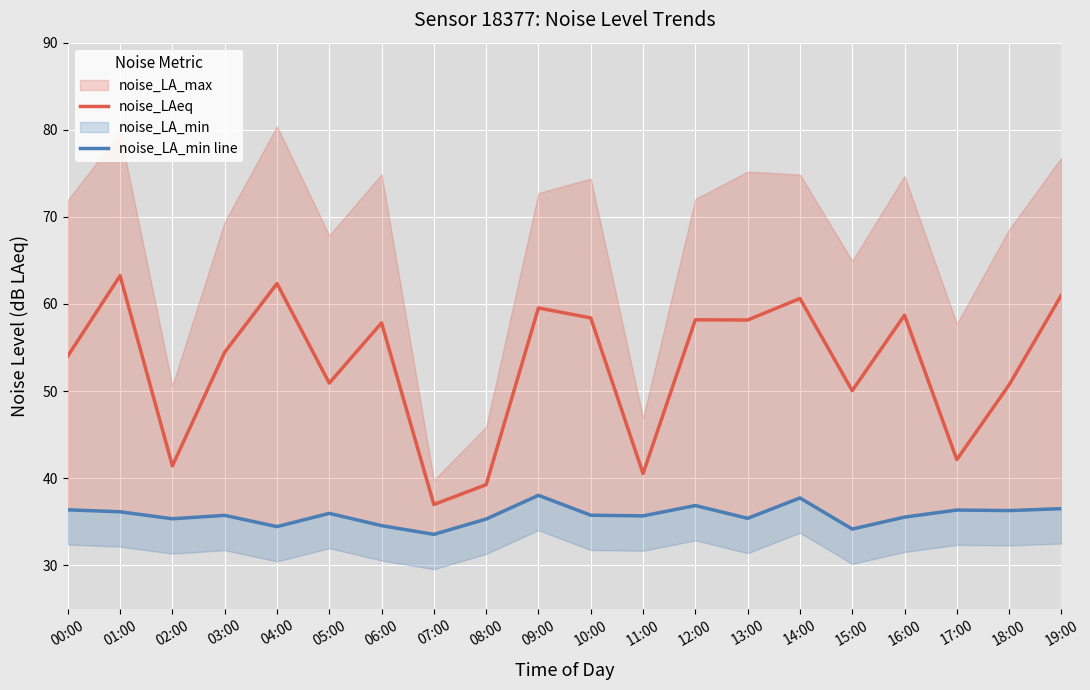

The noise_LAeq series shows 86.1 at 01:00. True or false?

False